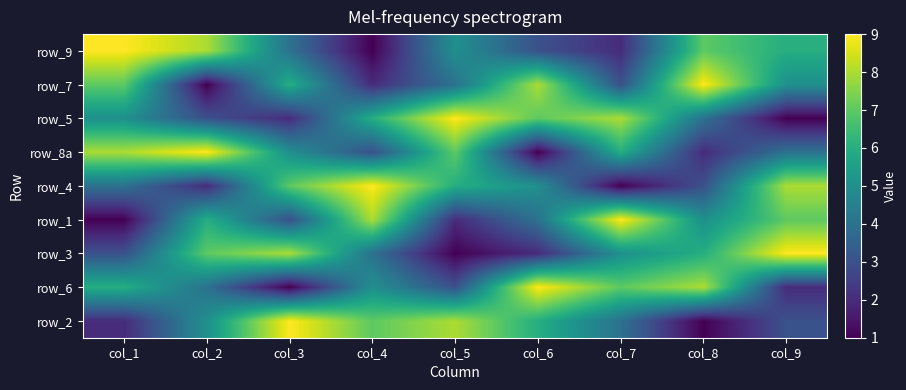

How many data points does each series have?

9